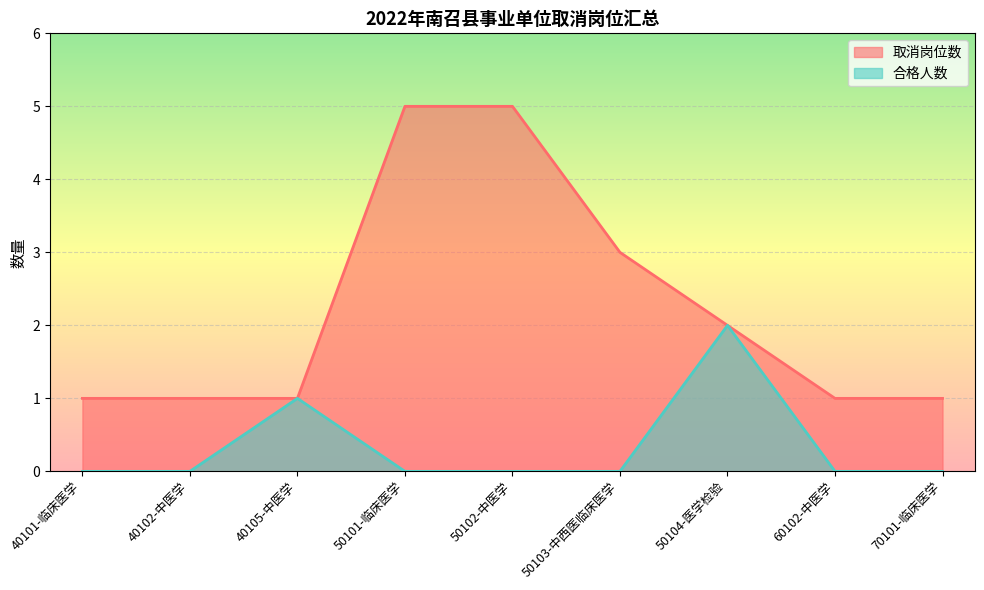

At which category does the chart reach its minimum across all series?

40101-临床医学